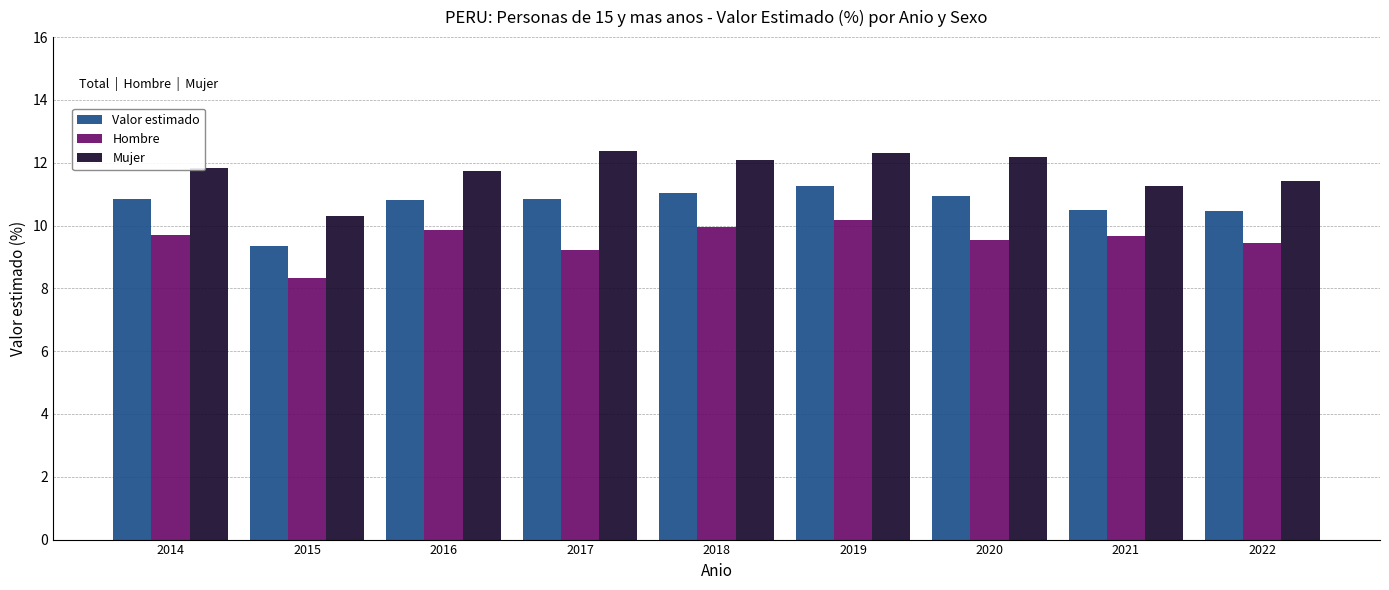

Is it true that Mujer equals 12.2 at 2020?

True